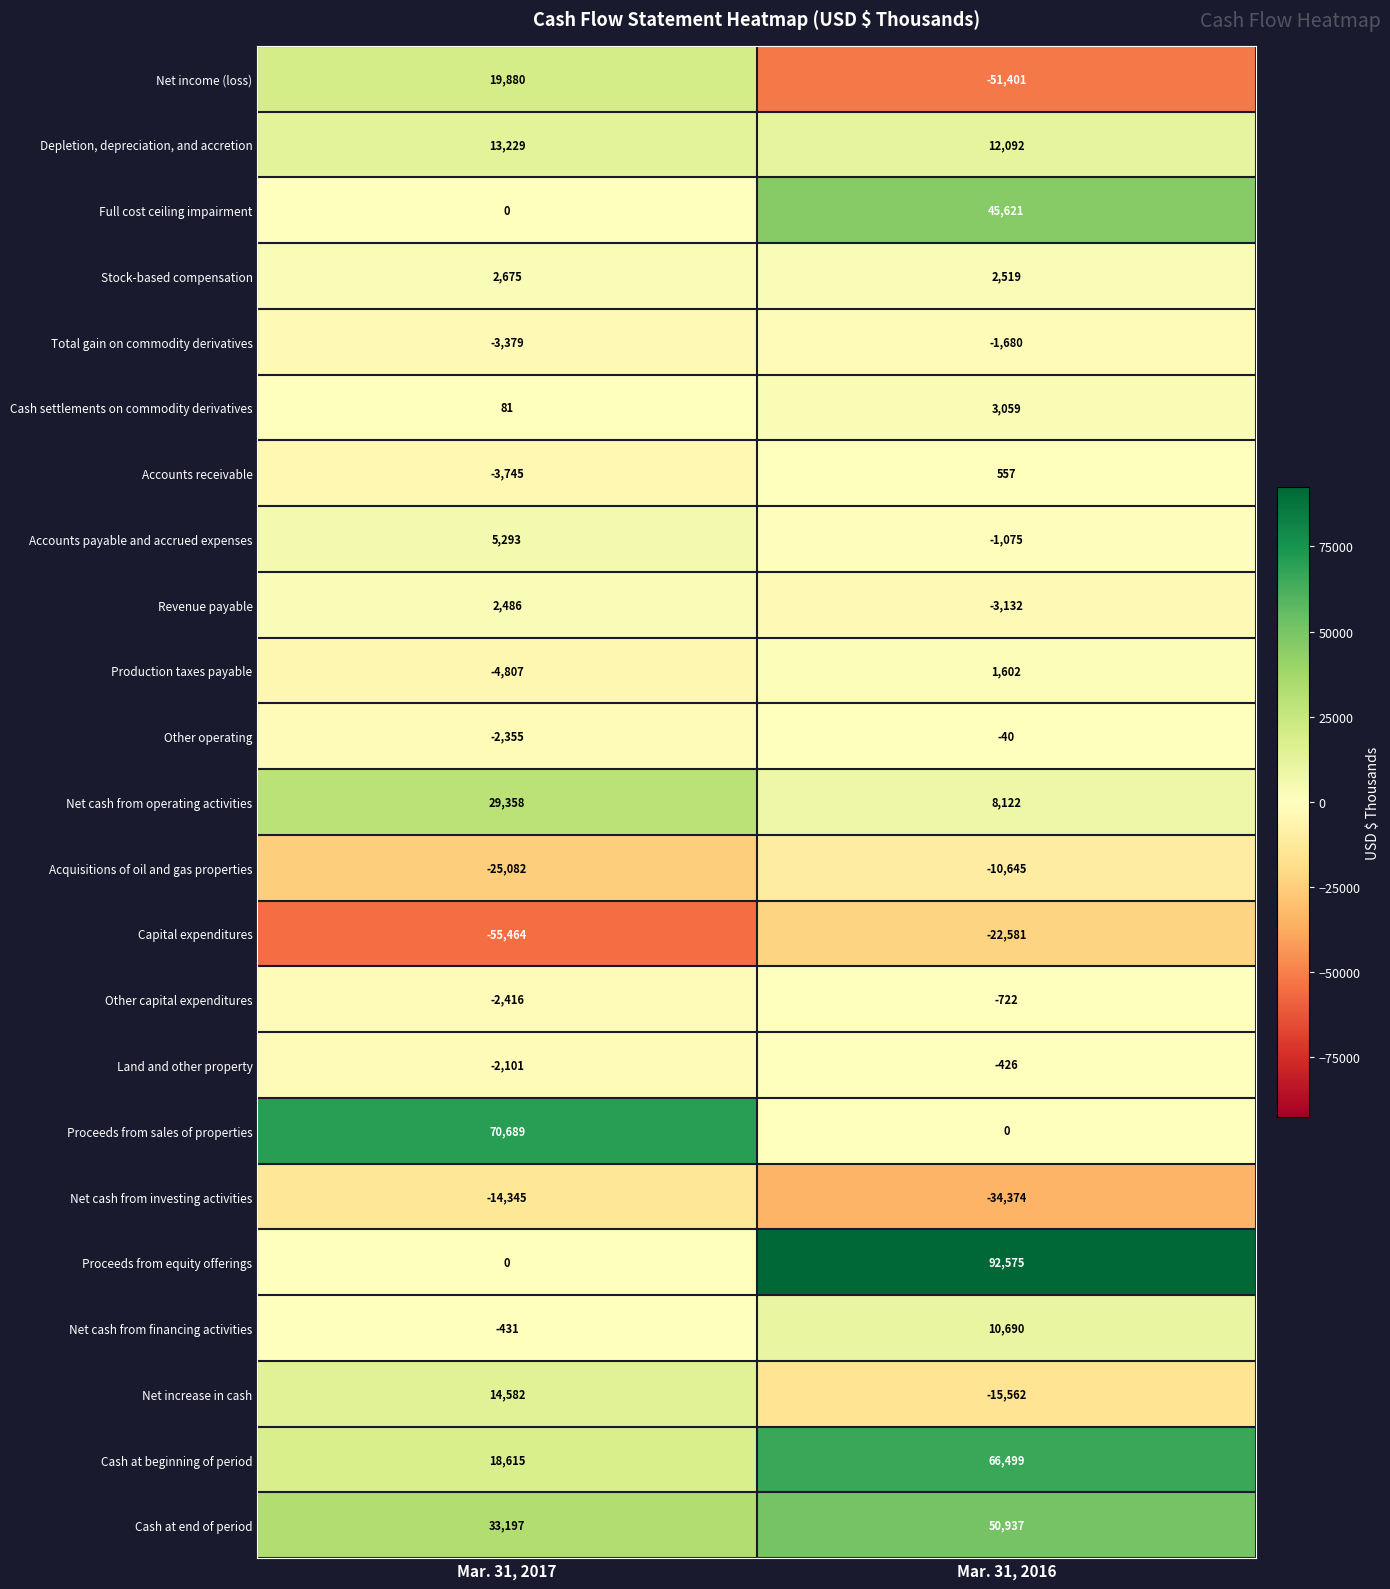

Read the Total gain on commodity derivatives value at Mar. 31, 2017.

-3379